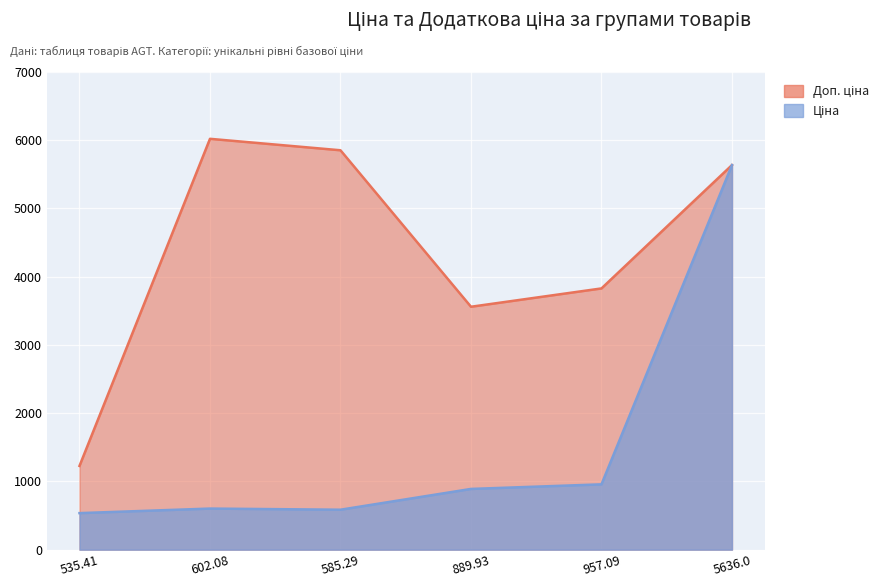

True or false: Ціна and Доп. ціна intersect in this chart.

False